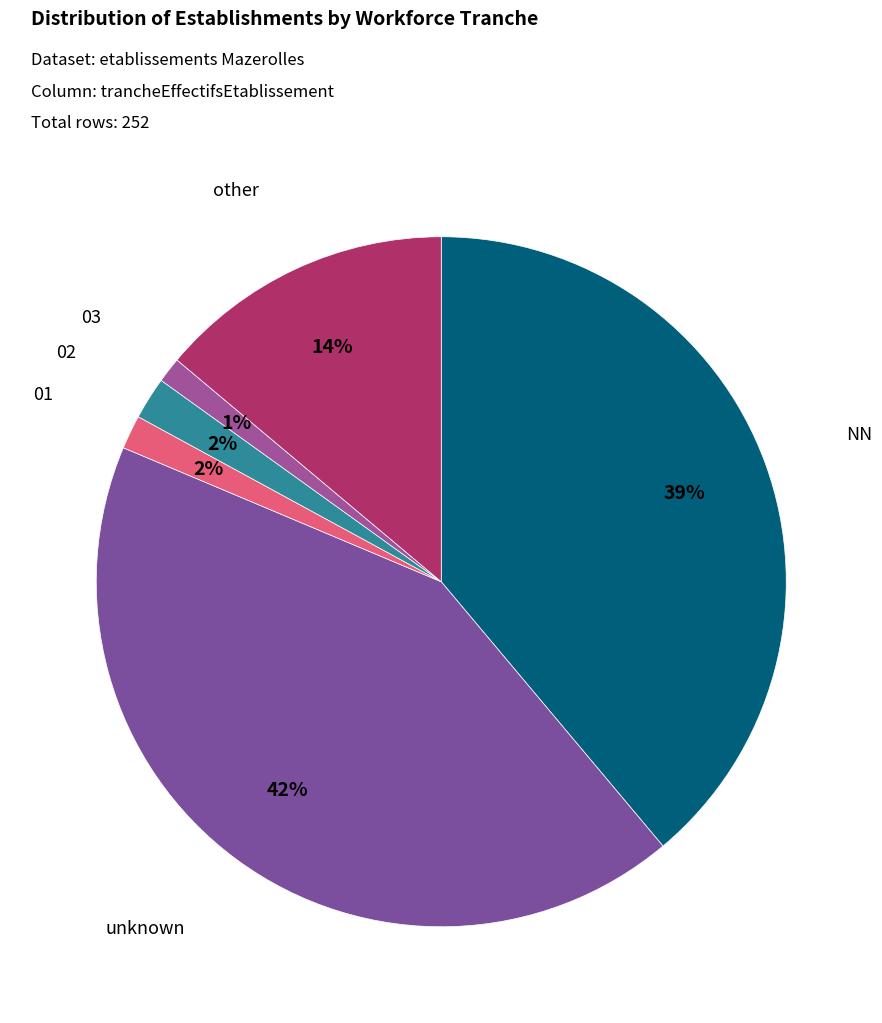

Which slice is the smallest?

03